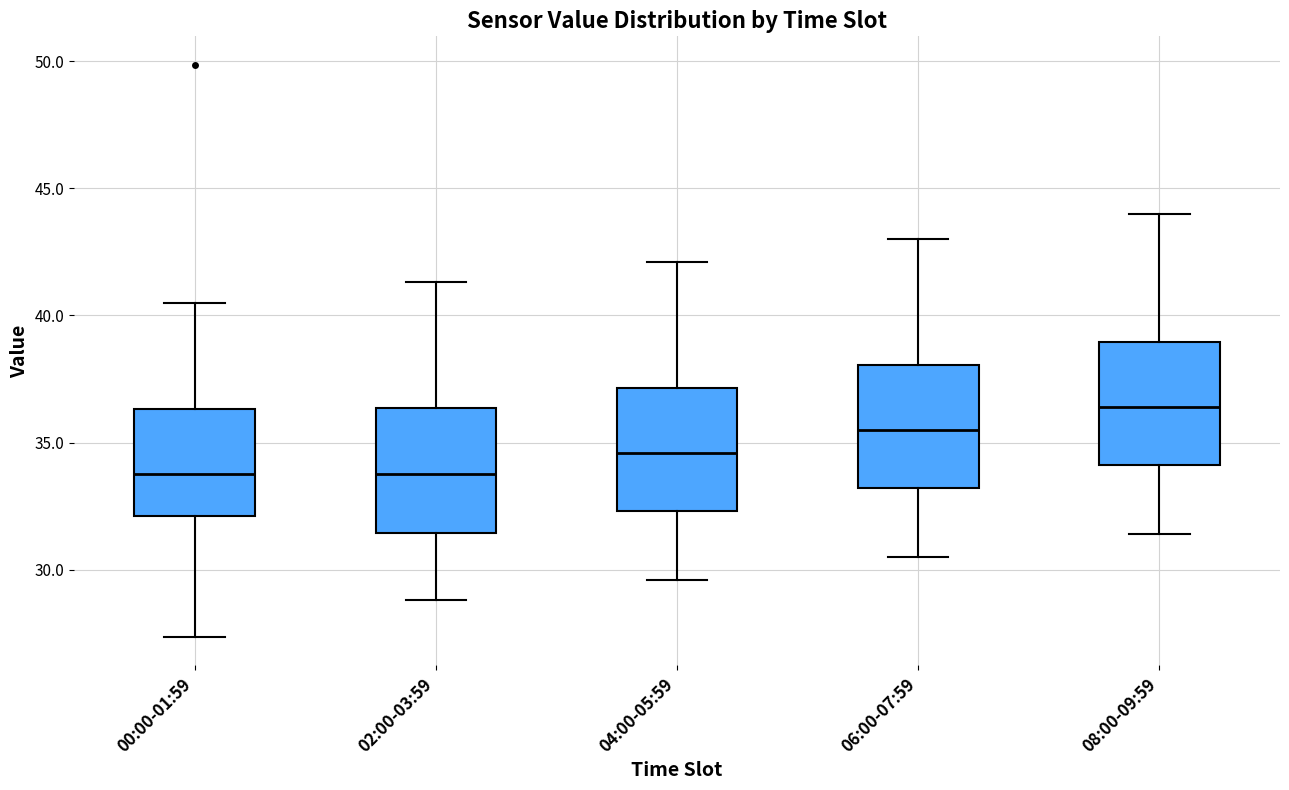

Where does the median line of the box for 04:00-05:59 sit on the y-axis? The values are not printed on the chart, so give them approximately, as read against the axis.

34.5